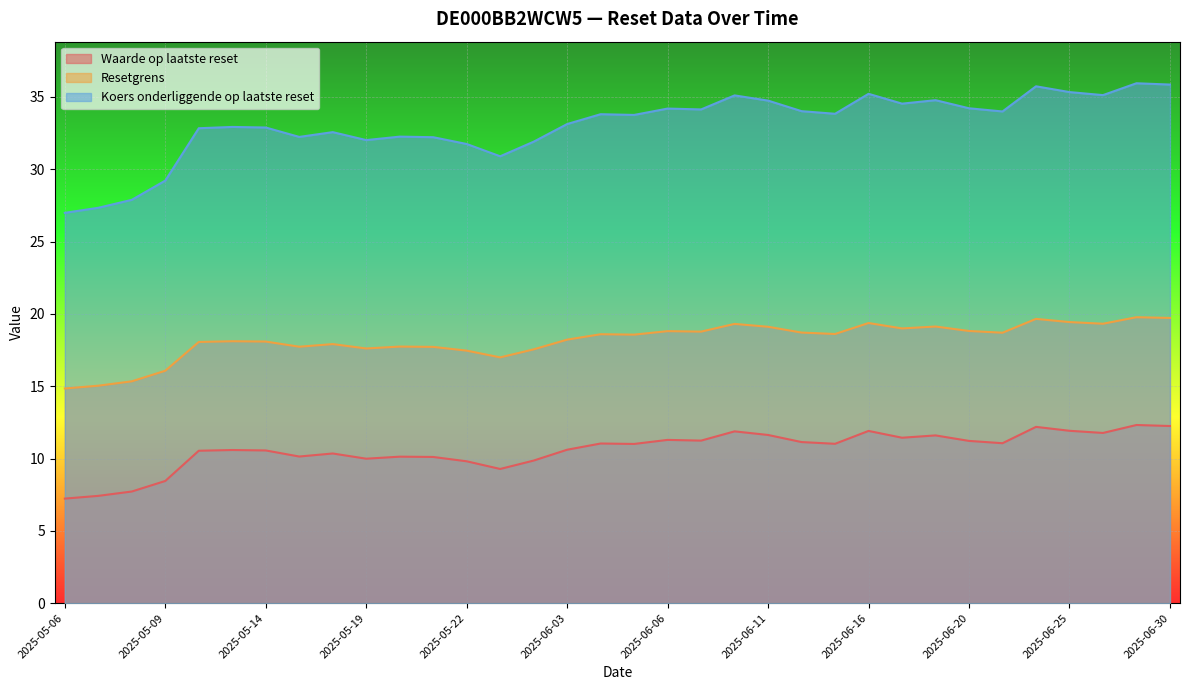

Which series has the largest total across all categories?

Koers onderliggende op laatste reset